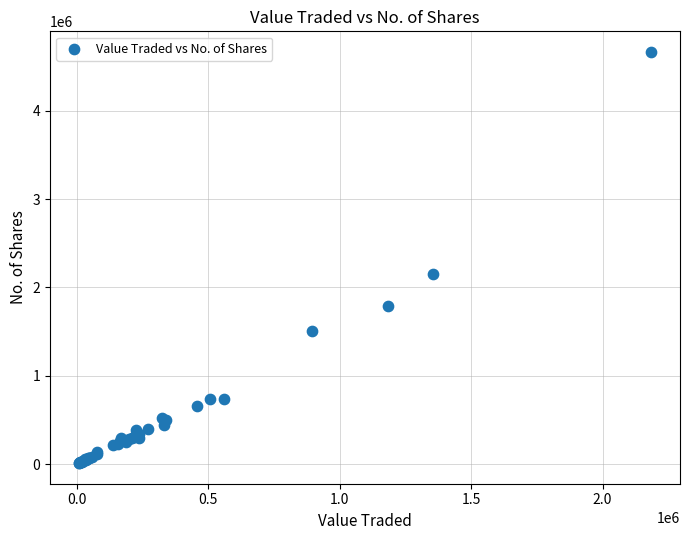

What Y value in the scatter plot is closest to 2338666?

2156794